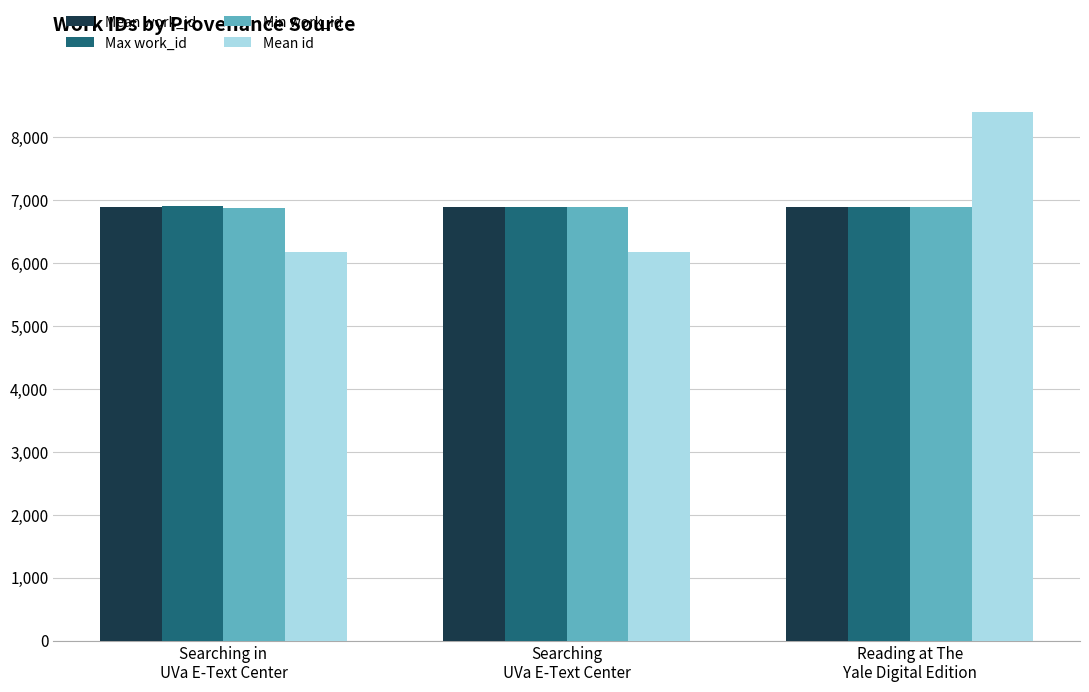

What is the sum of all Mean id values?

20737